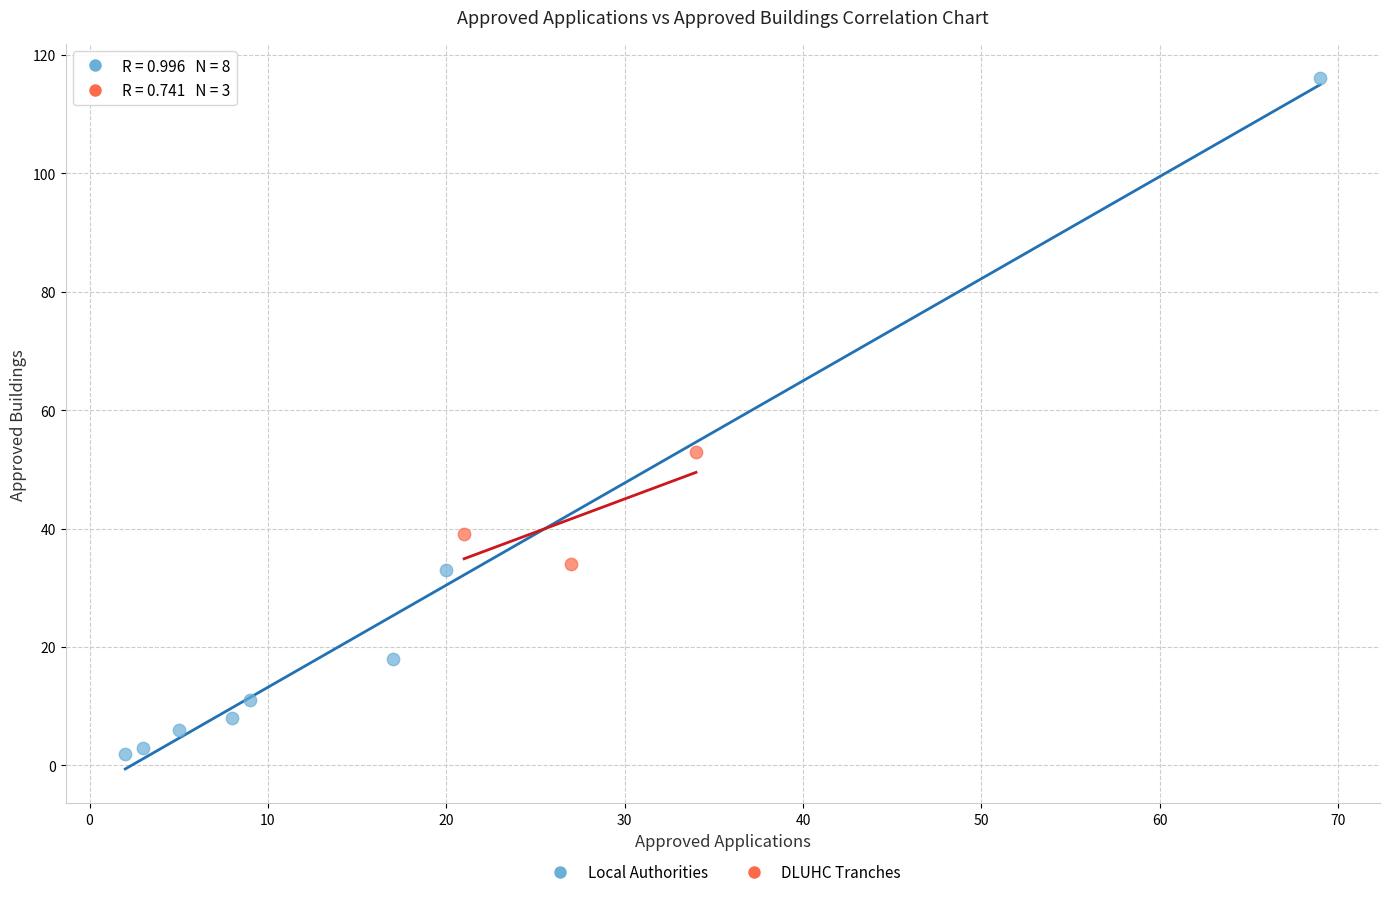

Which series contains the lowest Y value?

Local Authorities